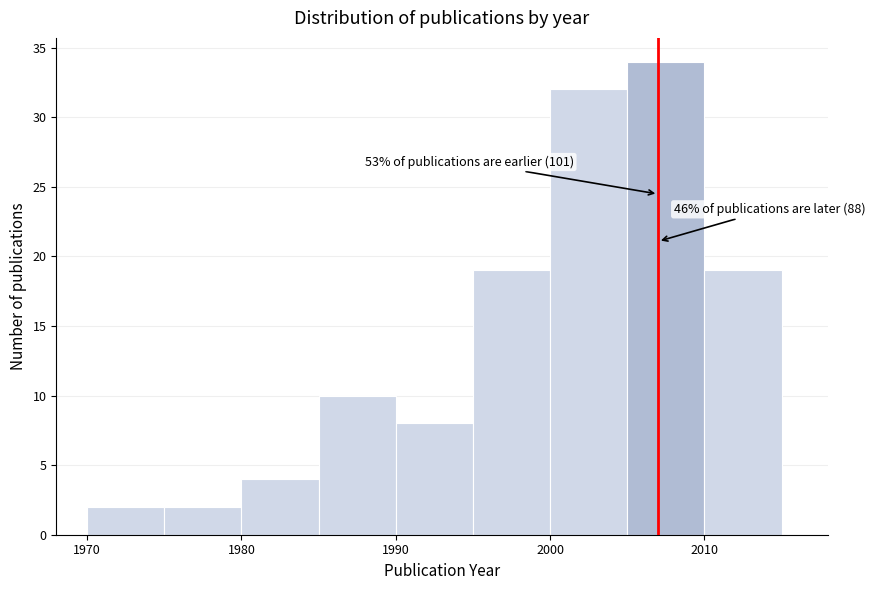

Which range on the x-axis has the tallest bar?

2005 to 2010